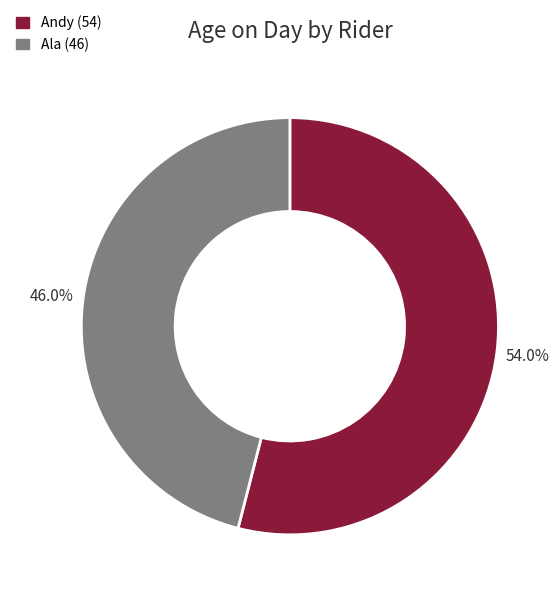

Which slice represents more than half of the pie?

Andy